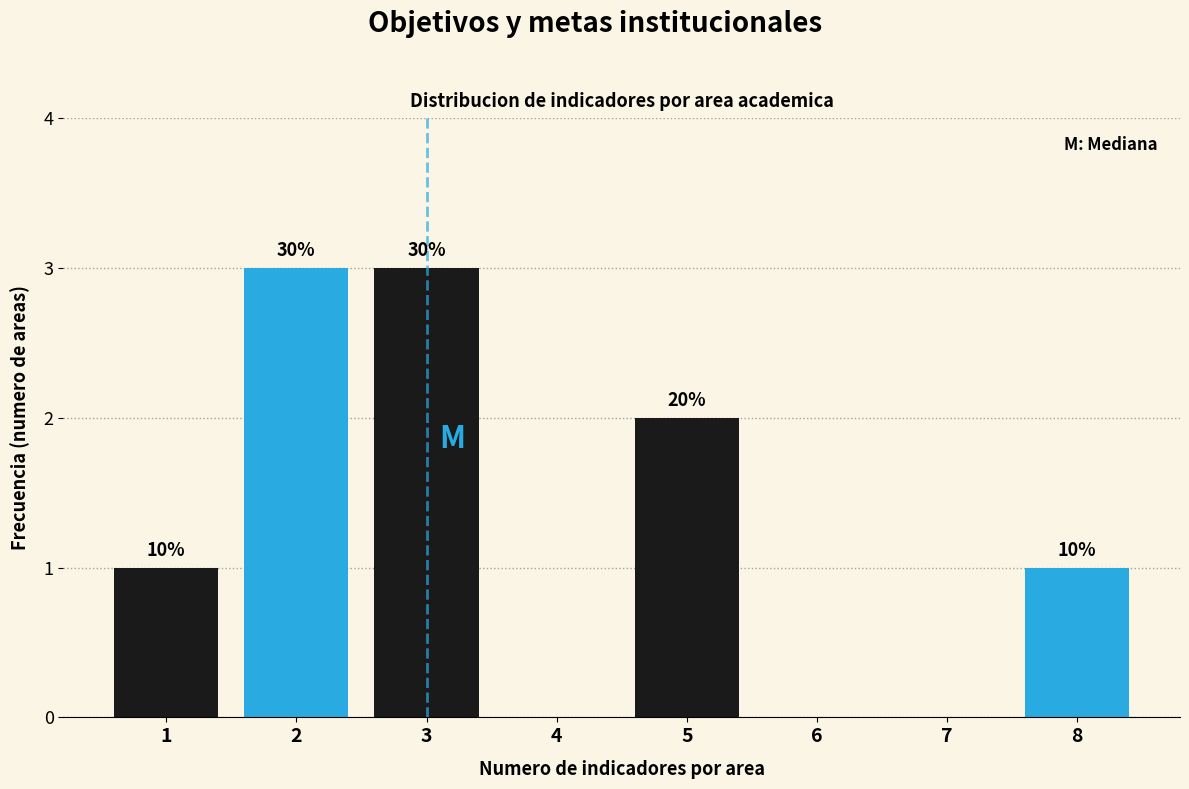

Are the bars horizontal?

No